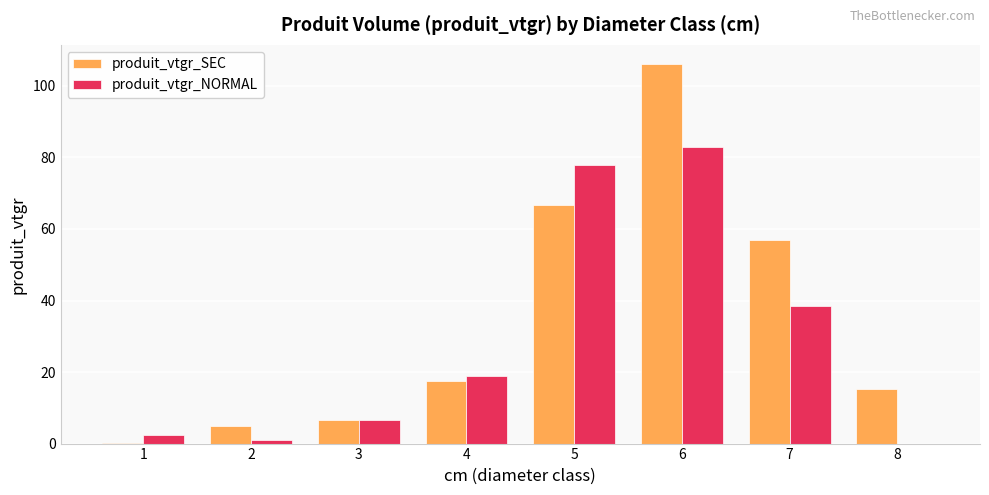

At which category does the chart reach its peak across all series?

6